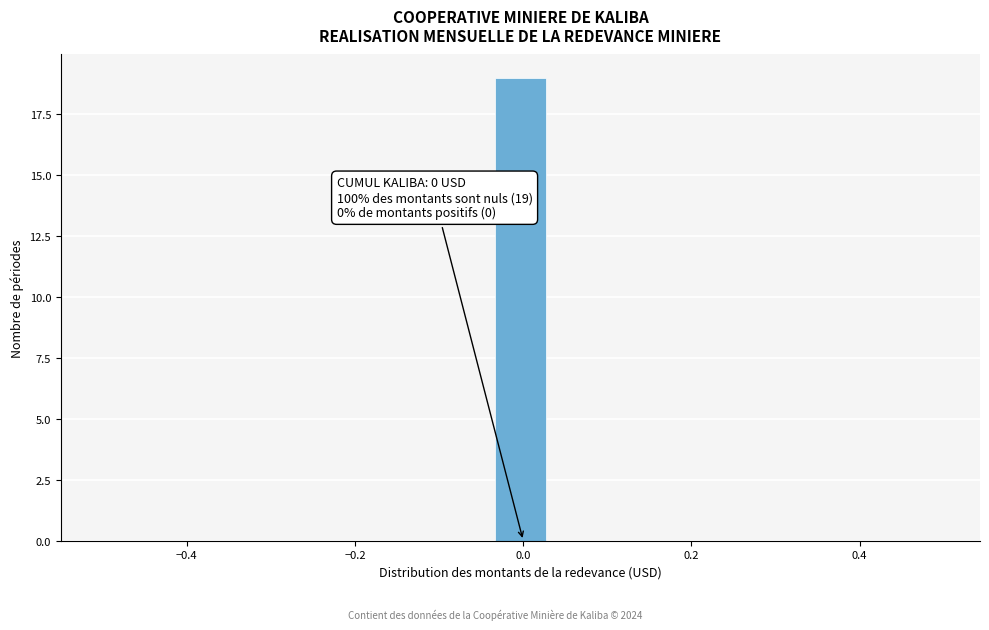

Around what value on the x-axis is the tallest bar? Give the approximate position of its centre, as read against the axis.

0.00